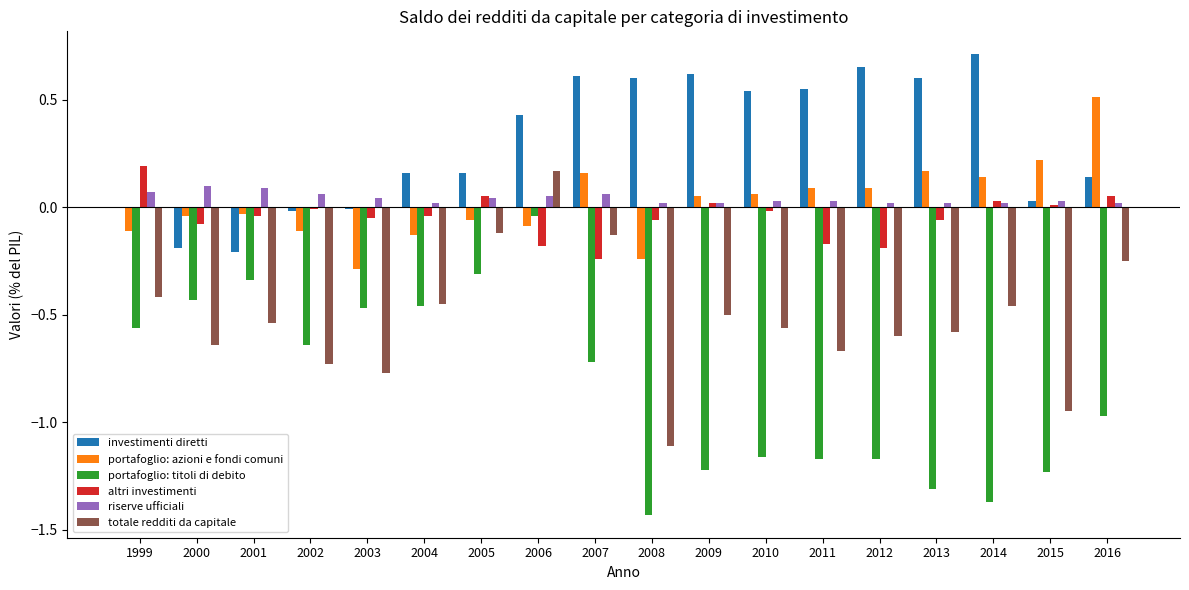

Which series changed the most between 2002 and 2006?

totale redditi da capitale